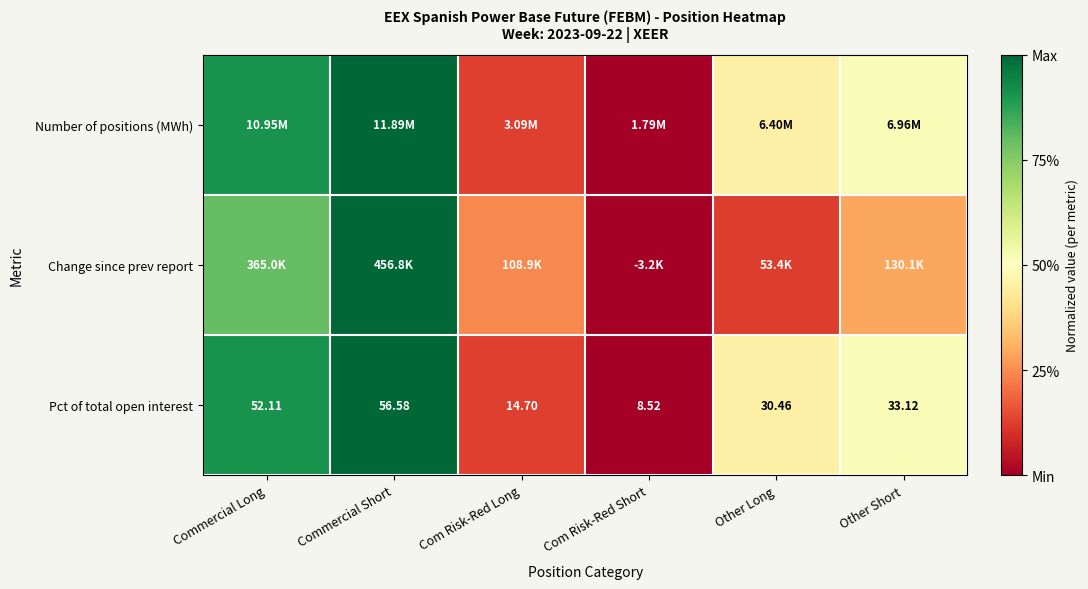

How many values in the Pct of total open interest series are below 33?

3